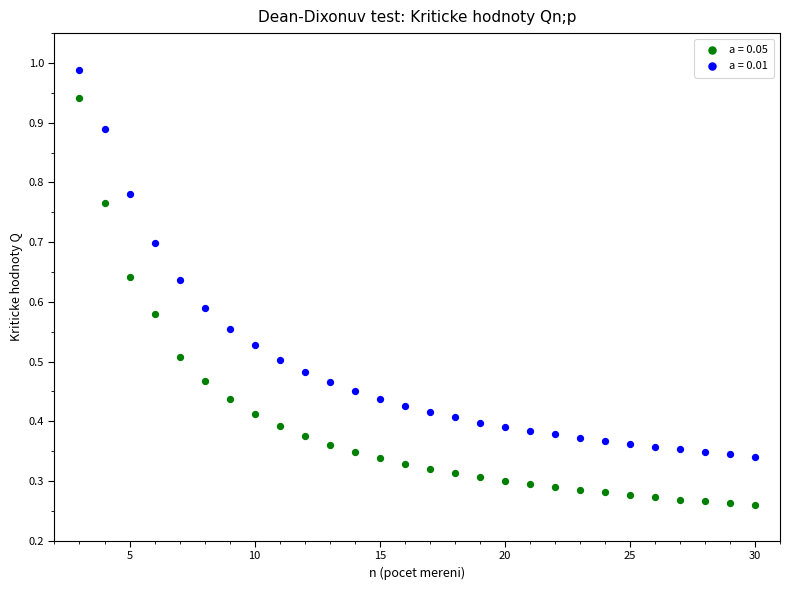

Which series reaches the minimum Y coordinate?

a = 0.05